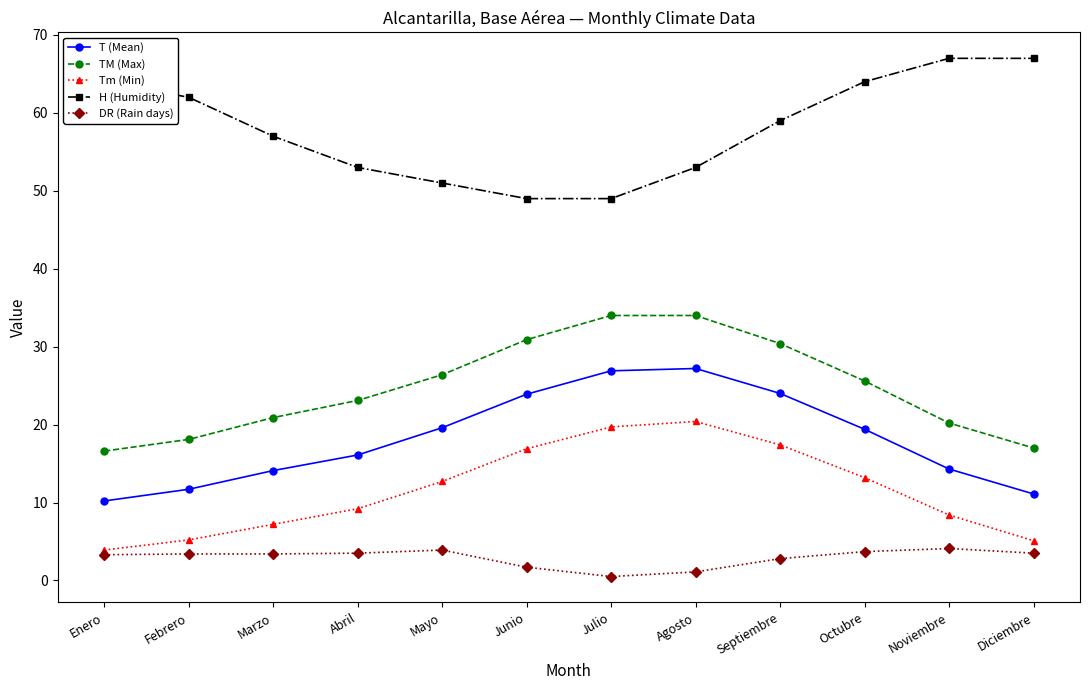

True or false: H (Humidity) and TM (Max) cross at least once.

False